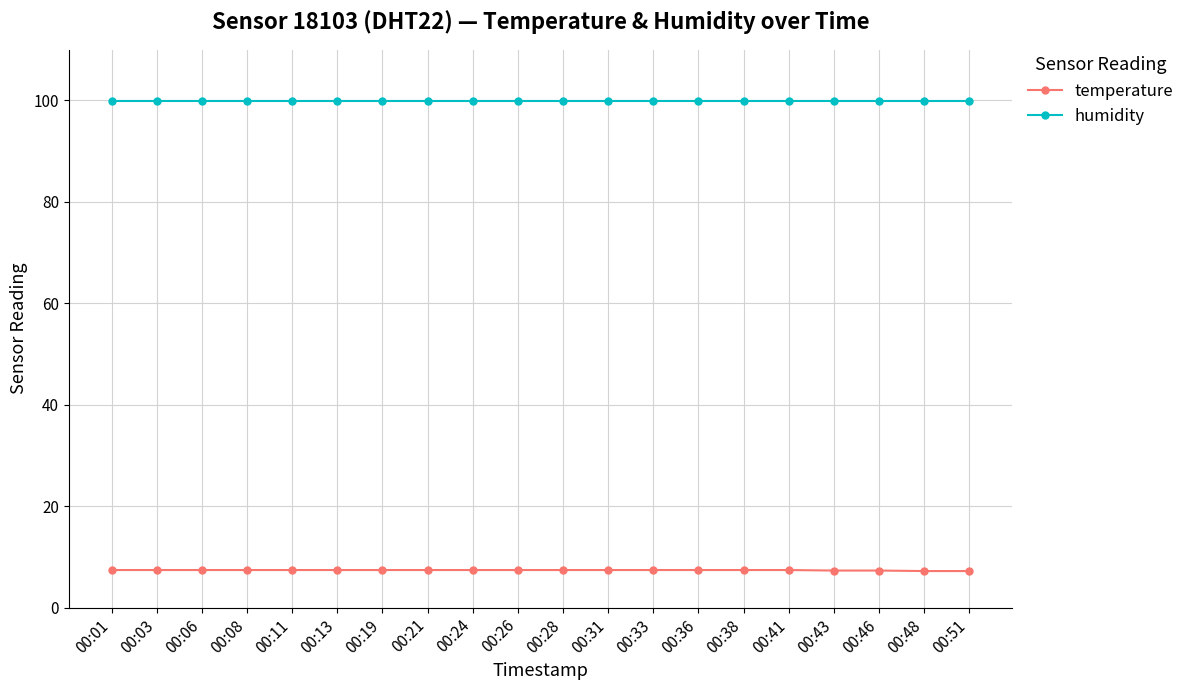

What is the difference between the highest and lowest values at 00:24?

92.5